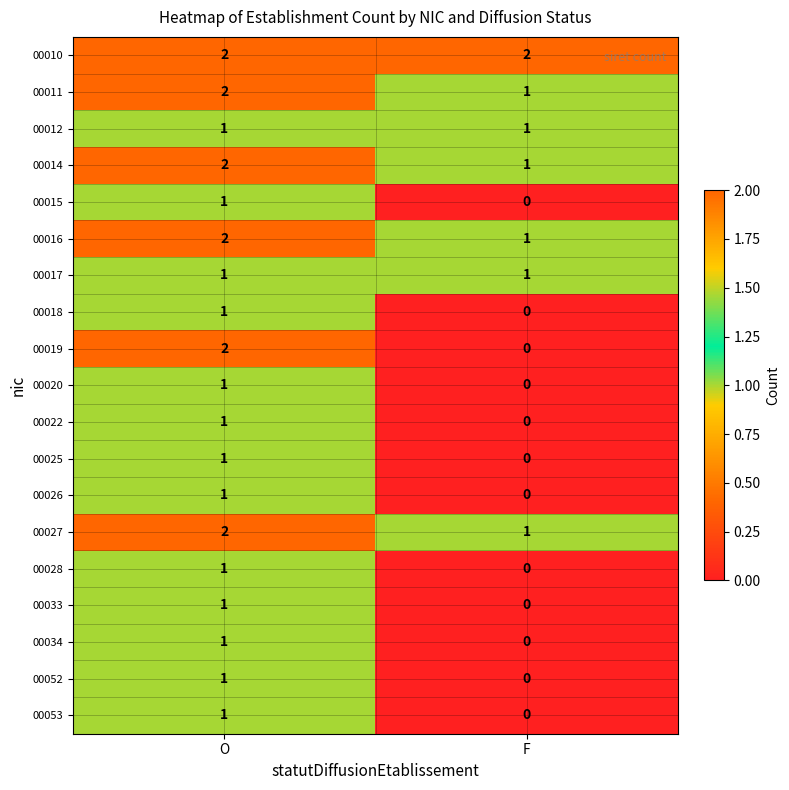

At which label is 00027 closest to 1?

F